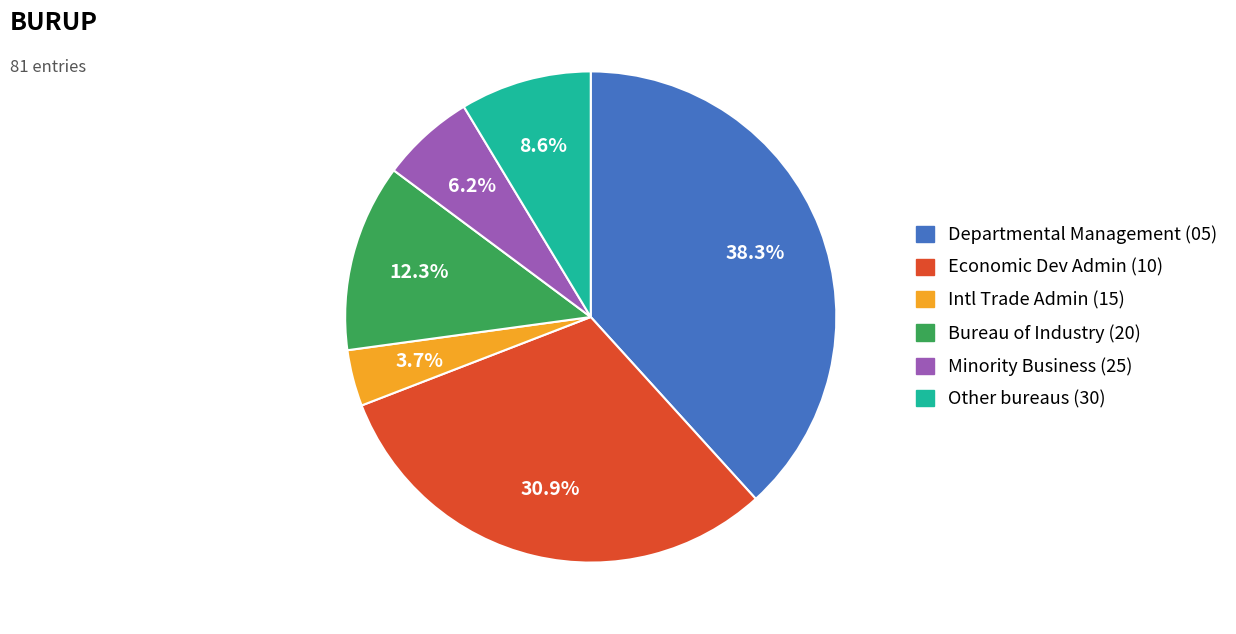

Does any single category account for the majority?

No